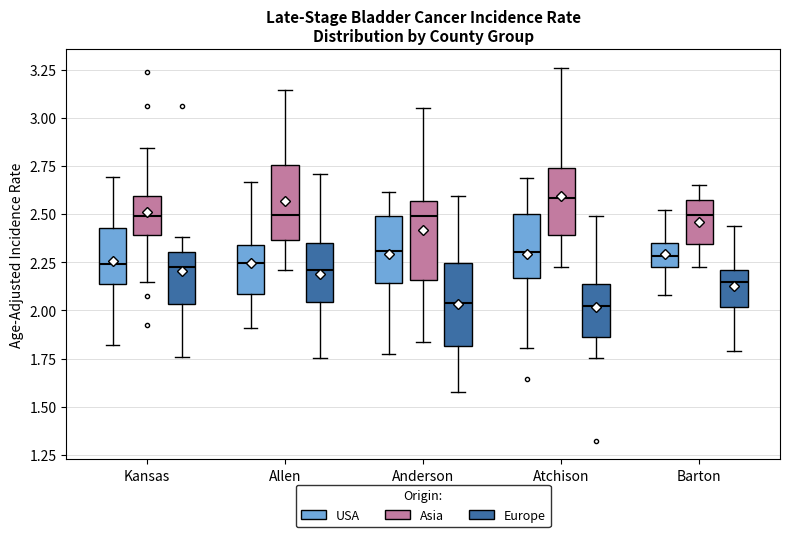

Reading left to right, transcribe this box plot: for each box, give where its median line is, the range the box spans, and where its two whiskers end, as read against the y-axis. The values are not printed on the chart, so give them approximately, as read against the axis.

Kansas (USA): median 2.25, box 2.15 to 2.45, whiskers 1.80 to 2.70
Kansas (Asia): median 2.50, box 2.40 to 2.60, whiskers 2.15 to 2.85
Kansas (Europe): median 2.25, box 2.05 to 2.30, whiskers 1.75 to 2.40
Allen (USA): median 2.25, box 2.10 to 2.35, whiskers 1.90 to 2.65
Allen (Asia): median 2.50, box 2.35 to 2.75, whiskers 2.20 to 3.15
Allen (Europe): median 2.20, box 2.05 to 2.35, whiskers 1.75 to 2.70
Anderson (USA): median 2.30, box 2.15 to 2.50, whiskers 1.75 to 2.60
Anderson (Asia): median 2.50, box 2.15 to 2.55, whiskers 1.85 to 3.05
Anderson (Europe): median 2.05, box 1.80 to 2.25, whiskers 1.55 to 2.60
Atchison (USA): median 2.30, box 2.15 to 2.50, whiskers 1.80 to 2.70
Atchison (Asia): median 2.60, box 2.40 to 2.75, whiskers 2.25 to 3.25
Atchison (Europe): median 2.00, box 1.85 to 2.15, whiskers 1.75 to 2.50
Barton (USA): median 2.30, box 2.20 to 2.35, whiskers 2.10 to 2.50
Barton (Asia): median 2.50, box 2.35 to 2.55, whiskers 2.25 to 2.65
Barton (Europe): median 2.15, box 2.00 to 2.20, whiskers 1.80 to 2.45